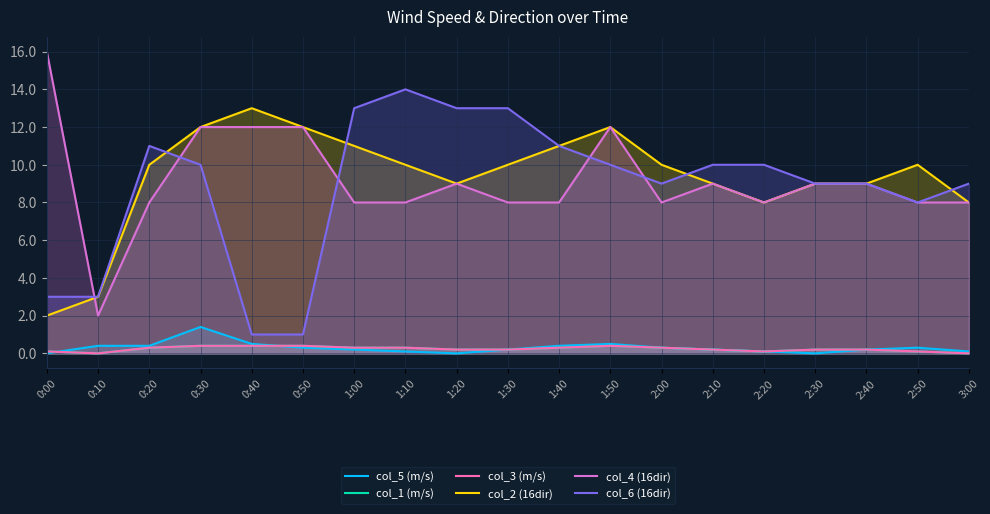

The col_3 (m/s) series shows 0.3 at 1:00. True or false?

True